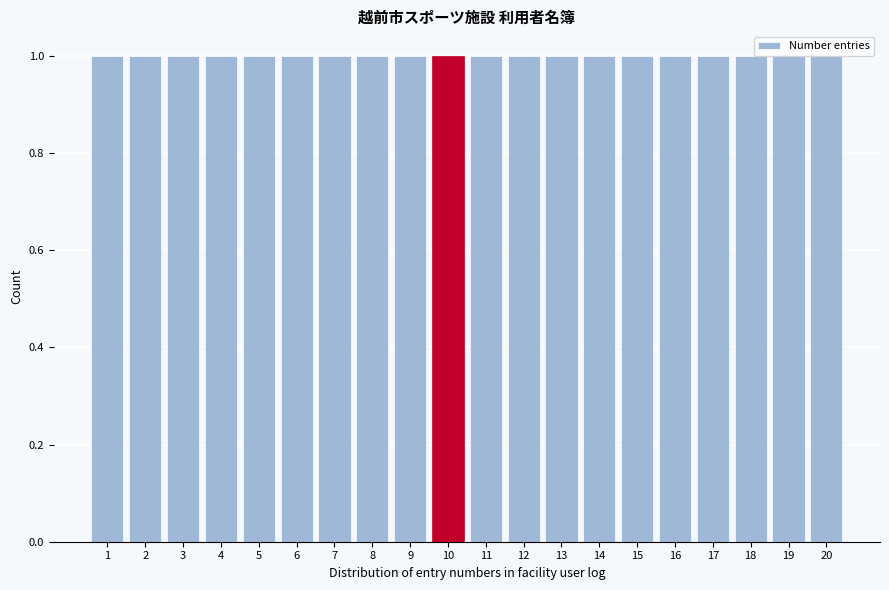

Reading left to right, transcribe this chart: for each bar, give the range it covers on the x-axis and its height. The values are not printed on the chart, so give them approximately, as read against the axis.

0.5 to 1.5: 1
1.5 to 2.5: 1
2.5 to 3.5: 1
3.5 to 4.5: 1
4.5 to 5.5: 1
5.5 to 6.5: 1
6.5 to 7.5: 1
7.5 to 8.5: 1
8.5 to 9.5: 1
9.5 to 10.5: 1
10.5 to 11.5: 1
11.5 to 12.5: 1
12.5 to 13.5: 1
13.5 to 14.5: 1
14.5 to 15.5: 1
15.5 to 16.5: 1
16.5 to 17.5: 1
17.5 to 18.5: 1
18.5 to 19.5: 1
19.5 to 20.5: 1